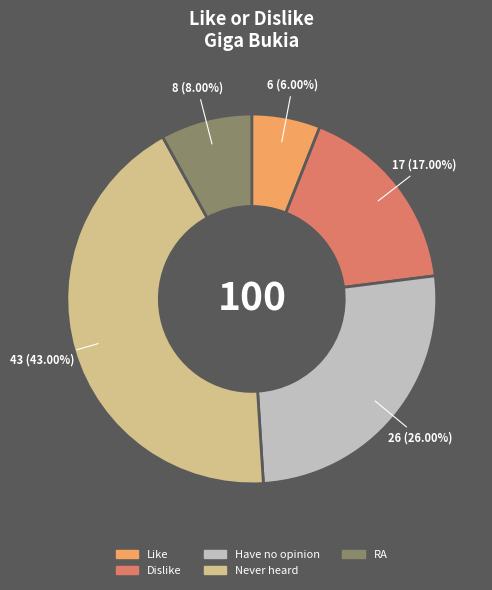

How many slices are in this pie chart?

5